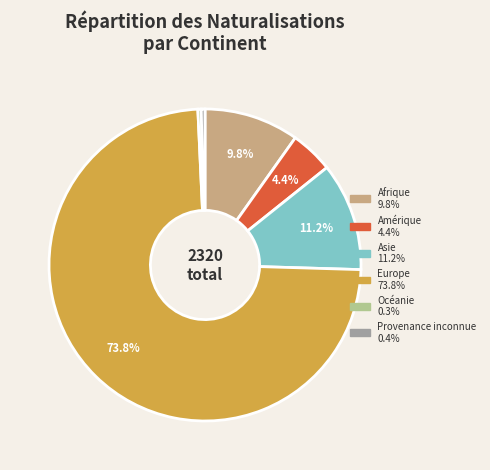

What percentage is the Europe slice, to the nearest percent?

74%